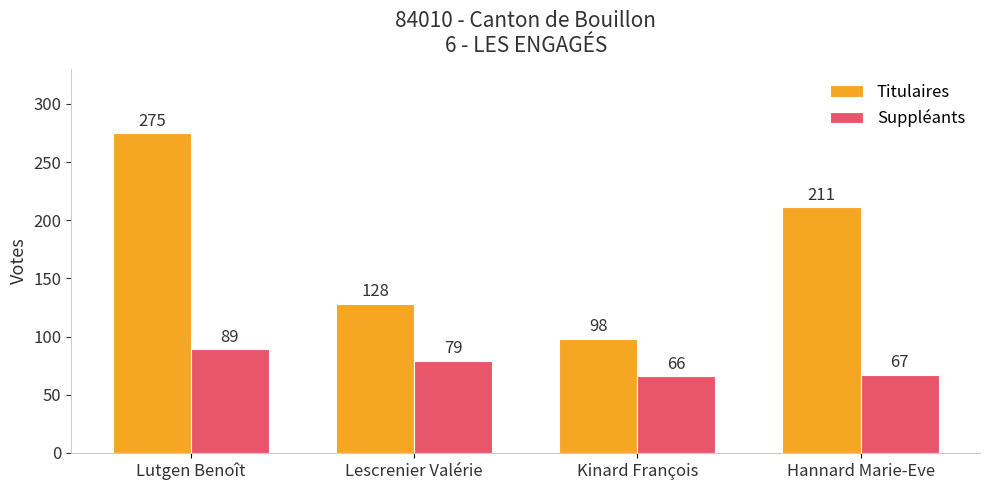

How many bars are there in each group?

2